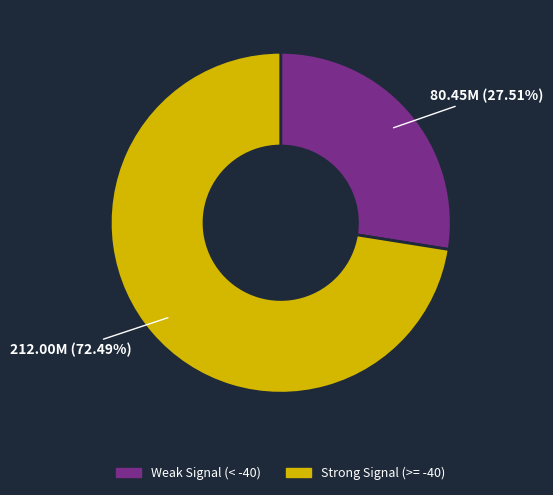

How many slices are in this pie chart?

2